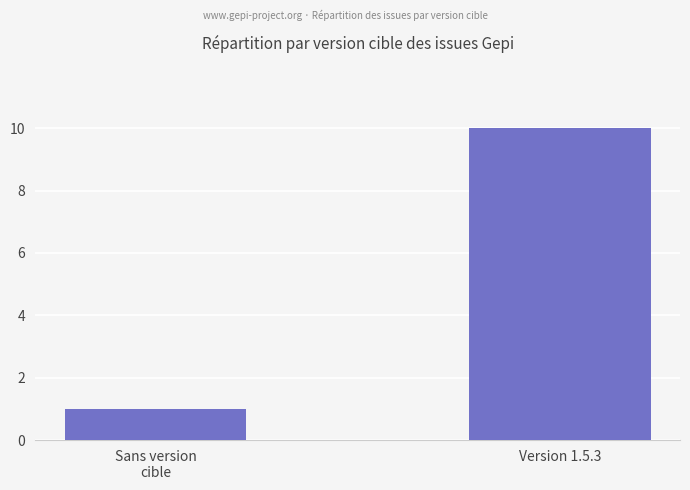

The chart shows a value of 10 at Version 1.5.3. True or false?

True